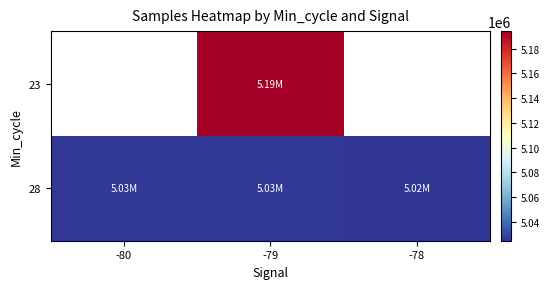

Rank the series by their maximum value, from highest to lowest.

23, 28